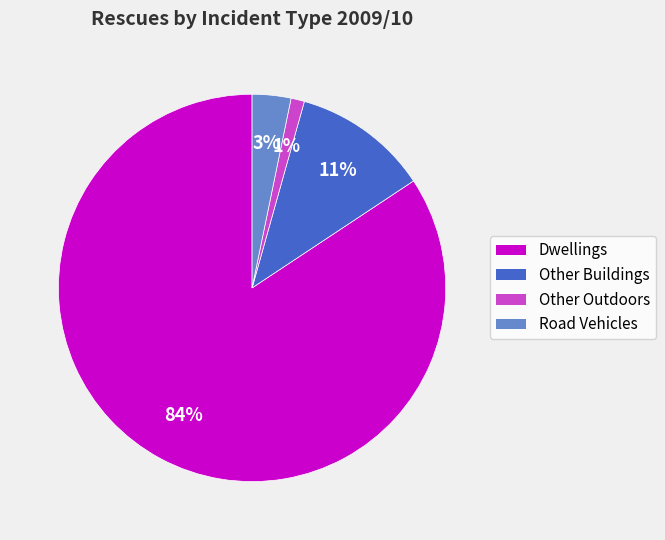

Count the number of slices in the pie.

4